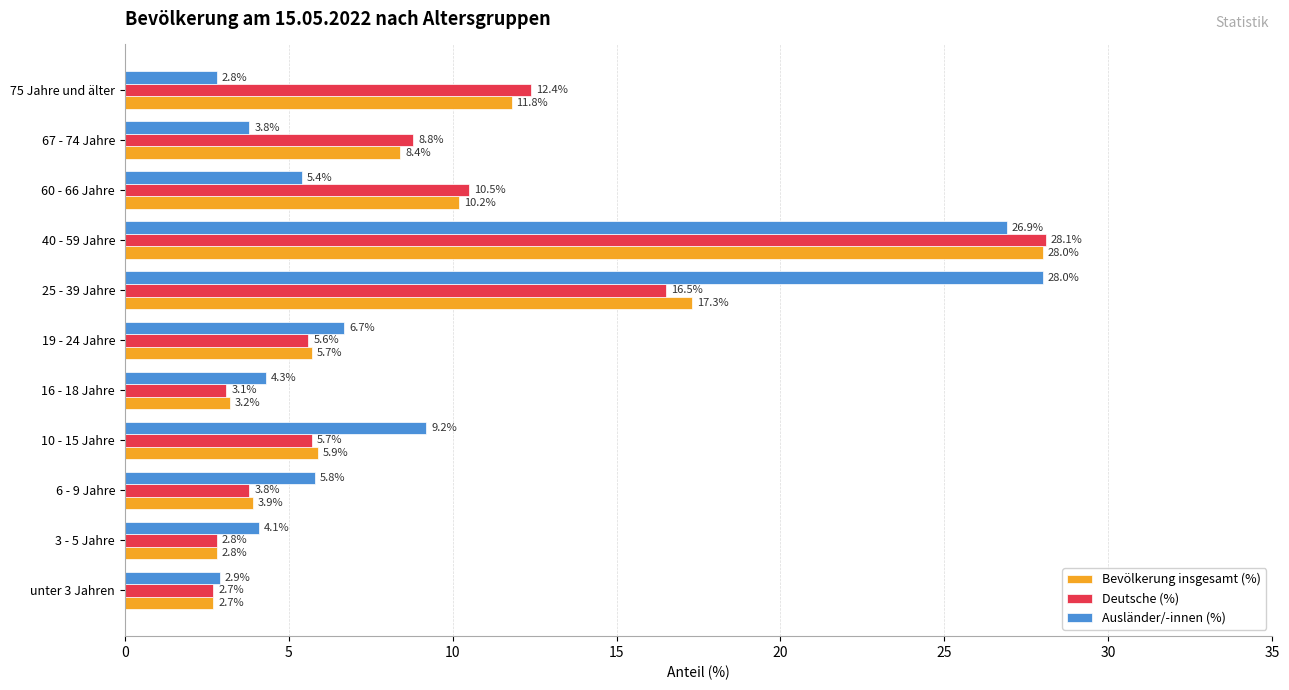

What is the sum of all Ausländer/-innen (%) values?

99.9